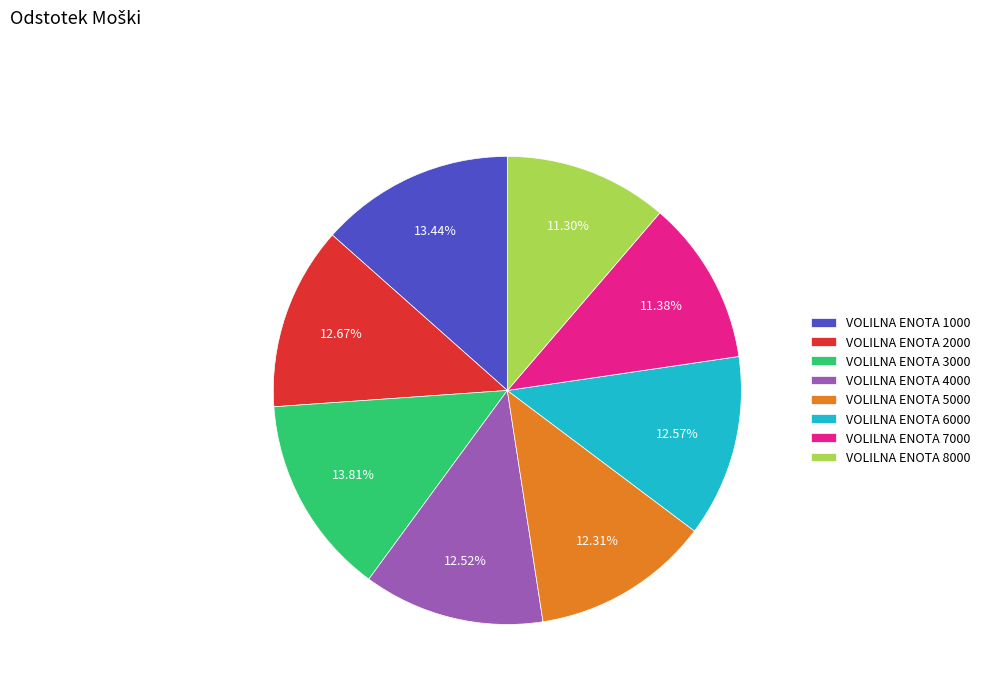

Do VOLILNA ENOTA 5000 and VOLILNA ENOTA 6000 together represent more than half of the pie?

No